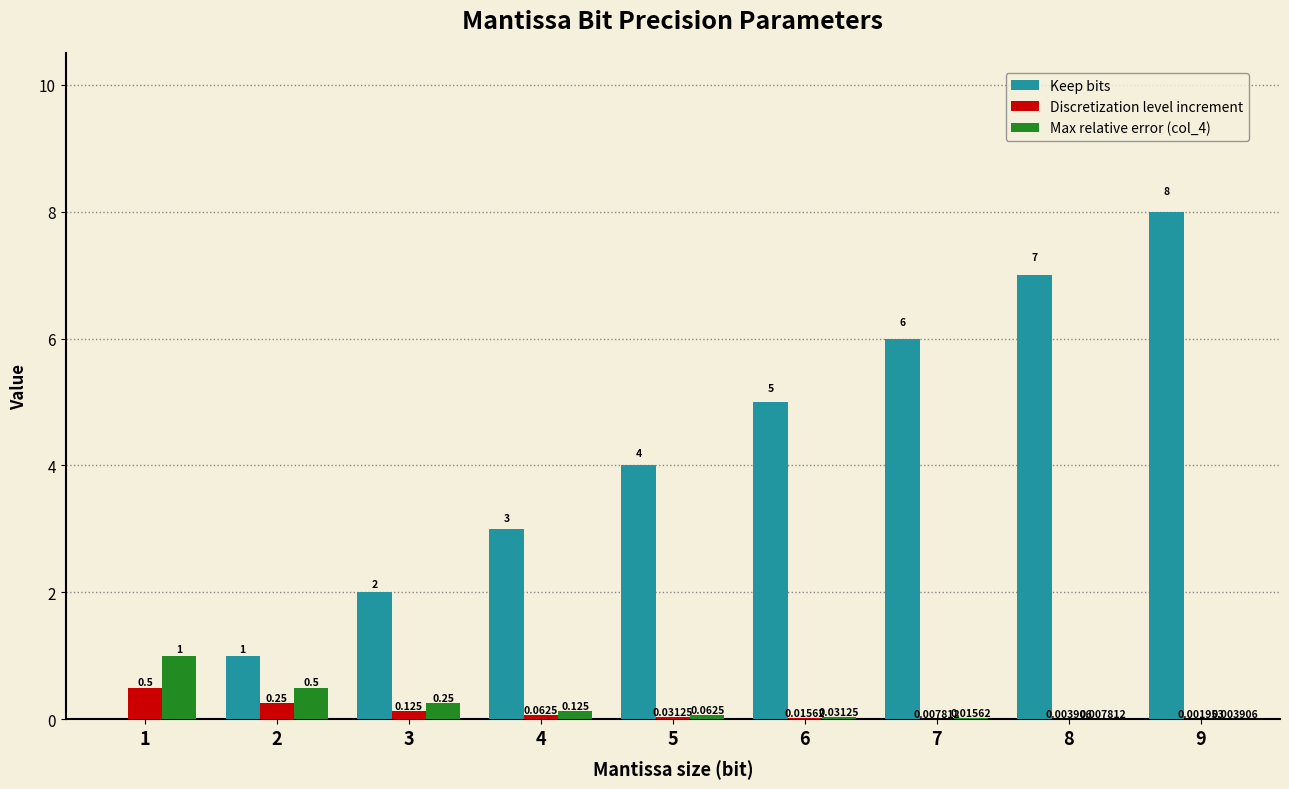

Which series has the largest total across all categories?

Keep bits